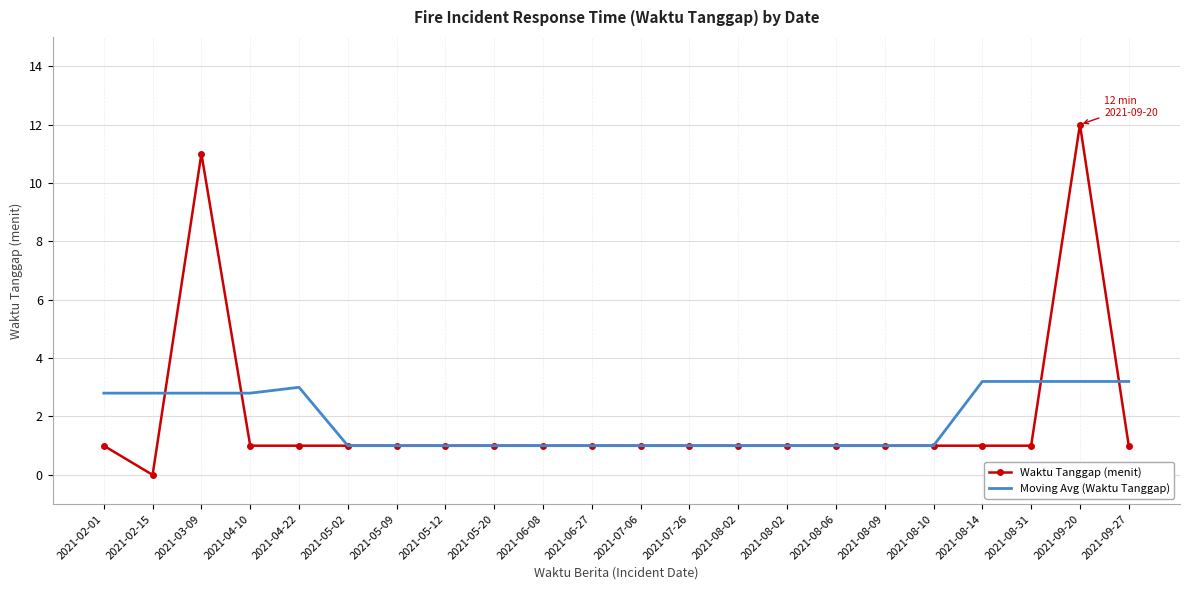

True or false: Waktu Tanggap (menit) has a value of 1.0 at 2021-06-08.

True